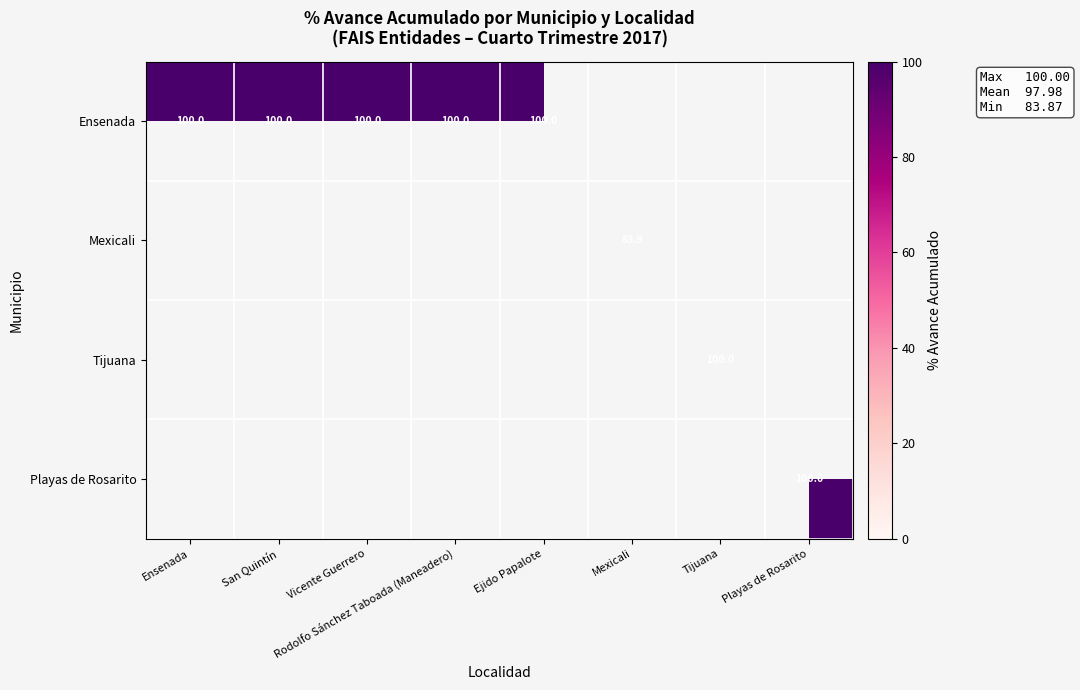

The value of Tijuana at Tijuana is 24.0. True or false?

False